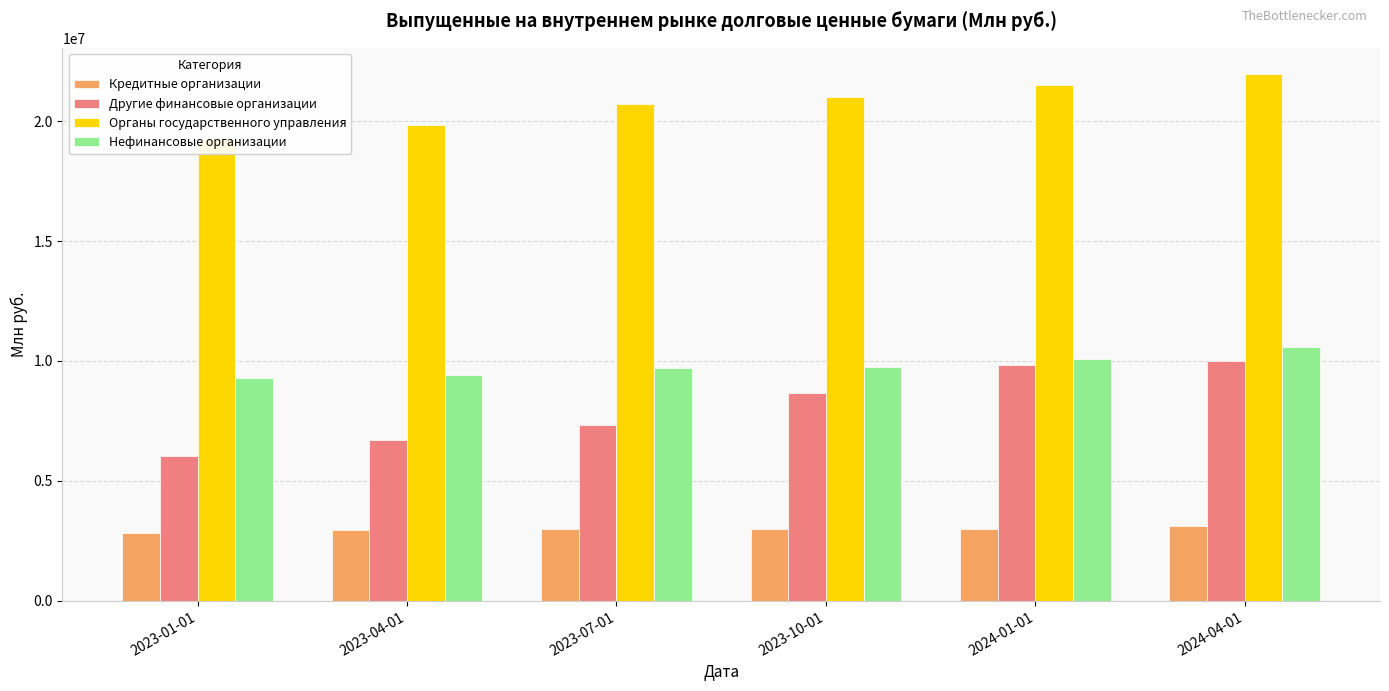

Reading left to right, transcribe all the data shown in this chart.

Кредитные организации: 2840335	2935898	3008037	3002878	2998575	3104736
Другие финансовые организации: 6038656	6727197	7345999	8666105	9842159	9980979
Органы государственного управления: 19271601	19848292	20718354	21006929	21504994	21955892
Нефинансовые организации: 9284859	9416784	9722245	9760488	10071556	10585059